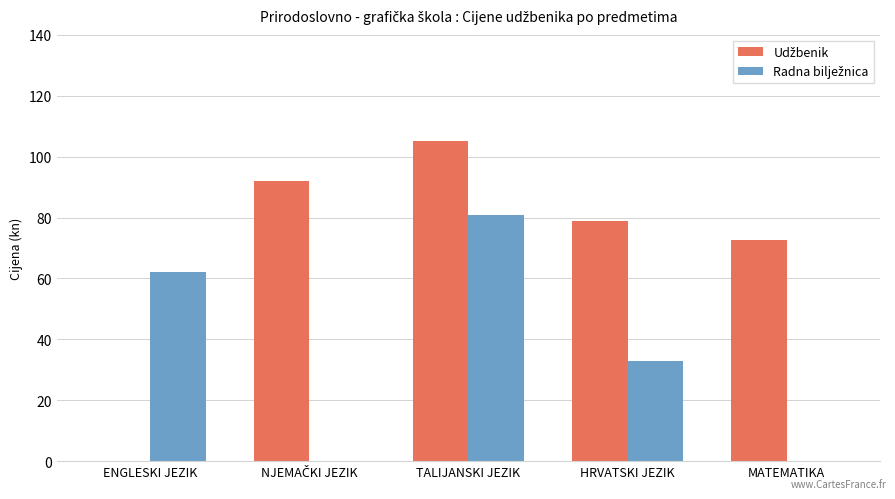

At which category does the chart reach its peak across all series?

TALIJANSKI JEZIK